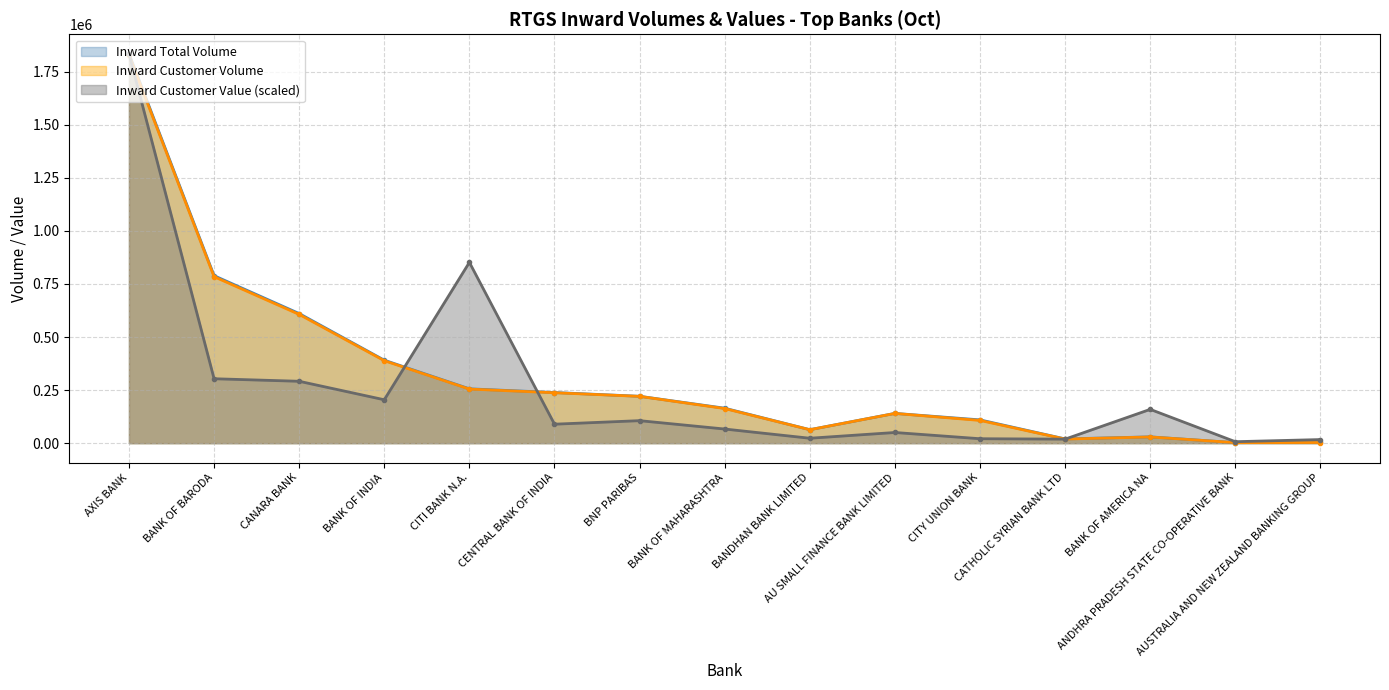

What is the label of the 8th point from the right?

BANK OF MAHARASHTRA